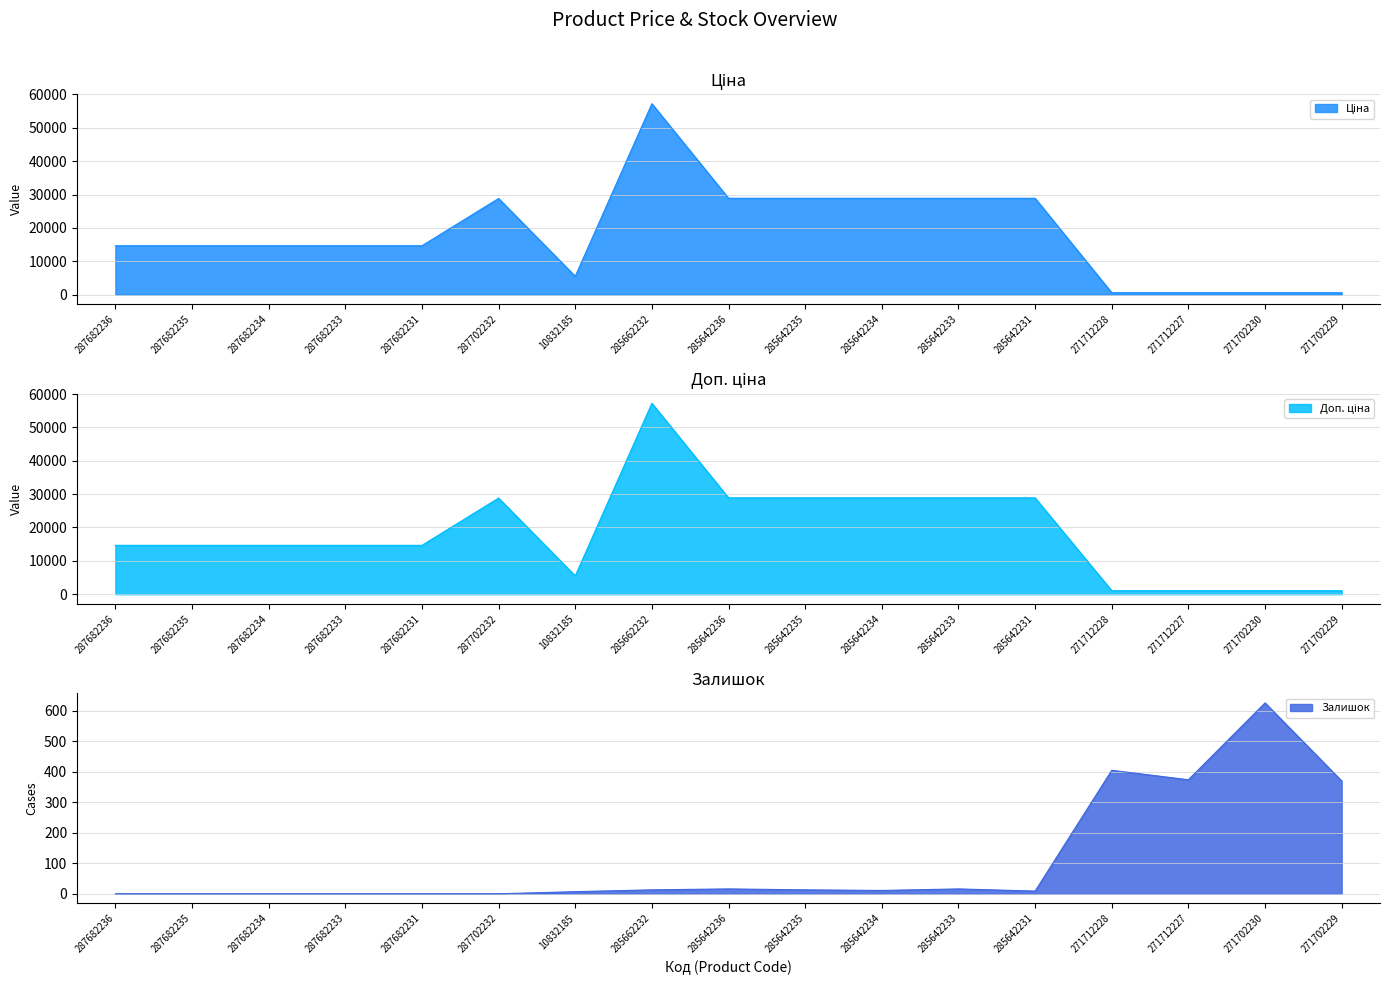

Is it true that Доп. ціна equals 20787.3 at 287682236?

False